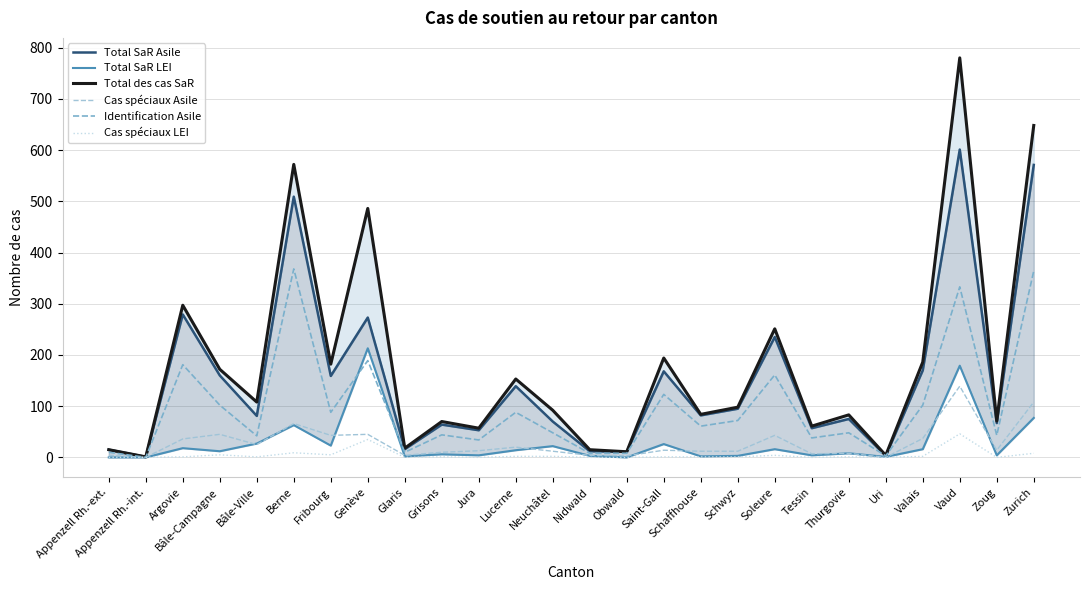

Between Glaris and Lucerne, which series saw the biggest shift?

Total des cas SaR